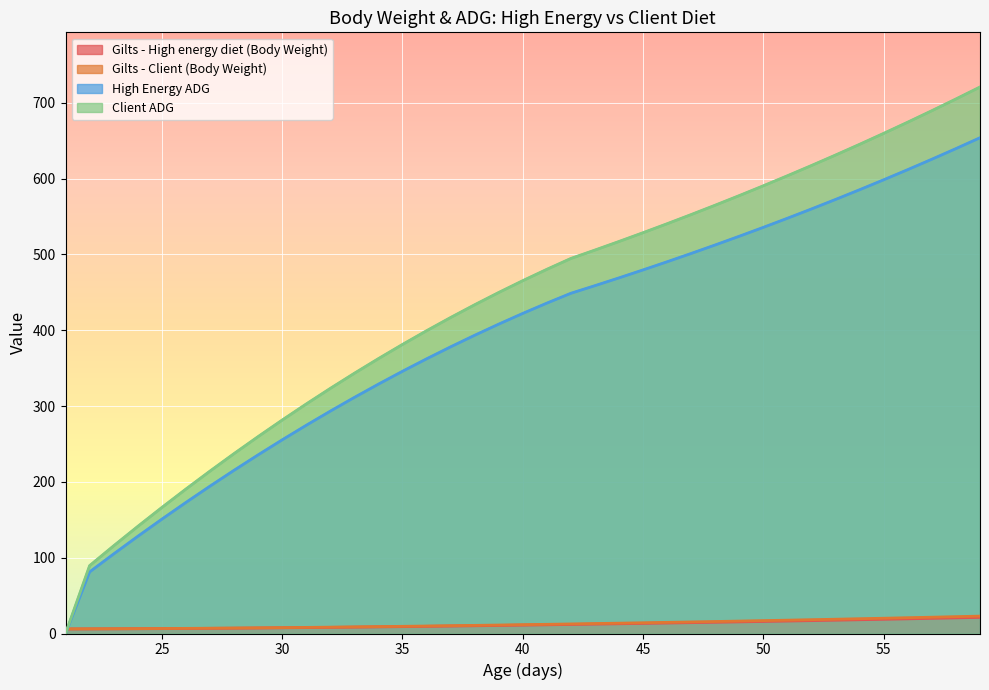

Reading left to right, list all the values displayed in this chart.

Gilts - High energy diet (Body Weight): 21=6.0	22=6.0	23=6.2	24=6.3	25=6.4	26=6.6	27=6.8	28=7.0	29=7.2	30=7.5	31=7.8	32=8.1	33=8.4	34=8.7	35=9.1	36=9.4	37=9.8	38=10.2	39=10.6	40=11.0	41=11.5	42=11.9	43=12.4	44=12.8	45=13.3	46=13.8	47=14.3	48=14.8	49=15.3	50=15.9	51=16.4	52=17.0	53=17.6	54=18.1	55=18.7	56=19.4	57=20.0	58=20.6	59=21.3
Gilts - Client (Body Weight): 21=6.1	22=6.1	23=6.3	24=6.4	25=6.6	26=6.8	27=7.0	28=7.2	29=7.5	30=7.8	31=8.1	32=8.4	33=8.7	34=9.1	35=9.5	36=9.9	37=10.3	38=10.7	39=11.2	40=11.6	41=12.1	42=12.6	43=13.1	44=13.6	45=14.2	46=14.7	47=15.3	48=15.8	49=16.4	50=17.0	51=17.6	52=18.2	53=18.8	54=19.5	55=20.1	56=20.8	57=21.5	58=22.2	59=22.9
High Energy ADG: 21=0.0	22=81.2	23=105.0	24=128.1	25=150.8	26=172.8	27=194.3	28=215.2	29=235.6	30=255.4	31=274.6	32=293.3	33=311.4	34=328.9	35=345.9	36=362.3	37=378.1	38=393.4	39=408.1	40=422.2	41=435.8	42=448.8	43=458.9	44=469.1	45=479.6	46=490.4	47=501.4	48=512.6	49=524.1	50=535.8	51=547.8	52=560.1	53=572.6	54=585.4	55=598.5	56=611.9	57=625.6	58=639.6	59=654.0
Client ADG: 21=0.0	22=89.5	23=115.7	24=141.3	25=166.2	26=190.5	27=214.2	28=237.3	29=259.7	30=281.5	31=302.7	32=323.3	33=343.3	34=362.6	35=381.3	36=399.4	37=416.8	38=433.7	39=449.9	40=465.5	41=480.4	42=494.8	43=505.8	44=517.2	45=528.7	46=540.6	47=552.7	48=565.1	49=577.7	50=590.7	51=603.9	52=617.4	53=631.2	54=645.4	55=659.8	56=674.6	57=689.7	58=705.1	59=720.9